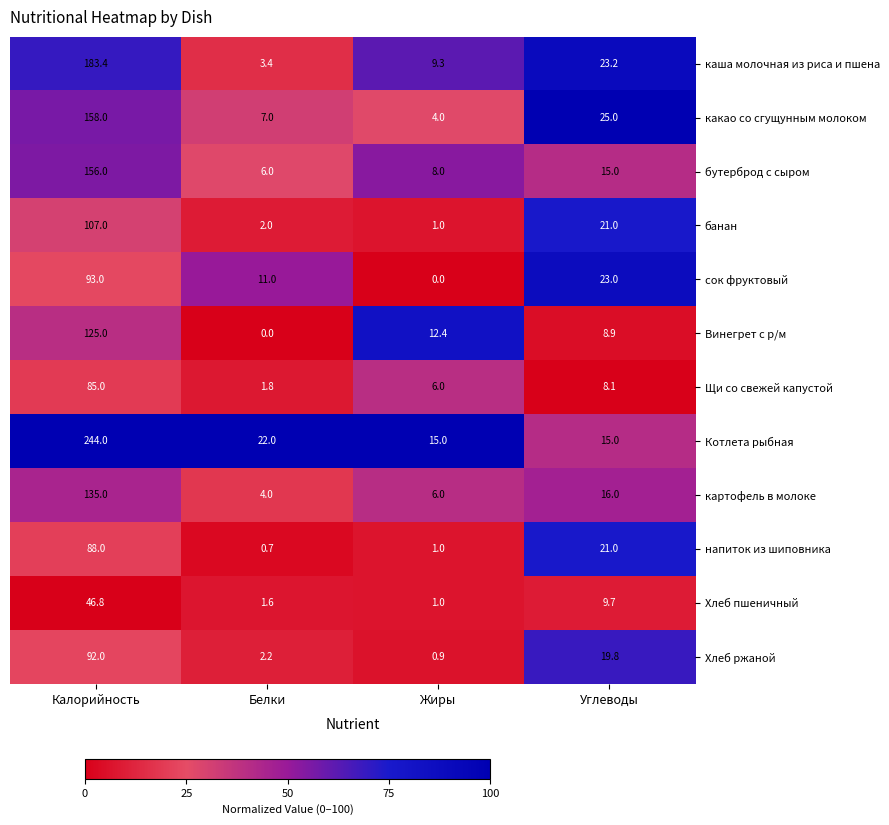

At which label does банан reach its minimum?

Жиры